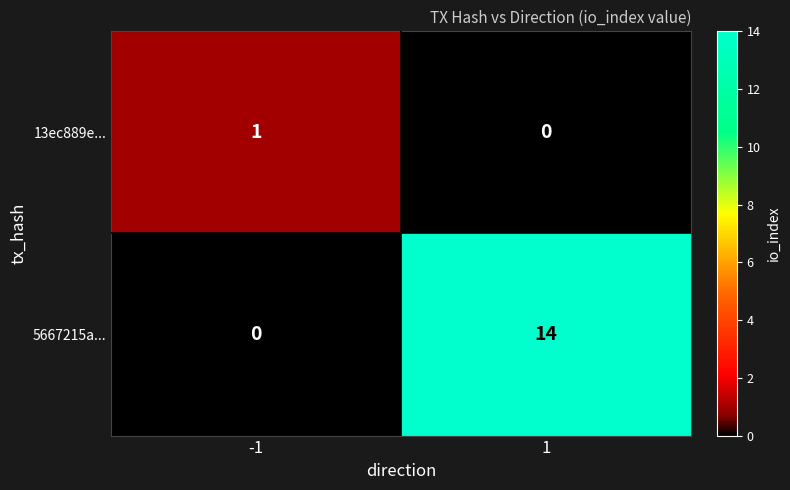

Which series changed the most between -1 and 1?

5667215a...